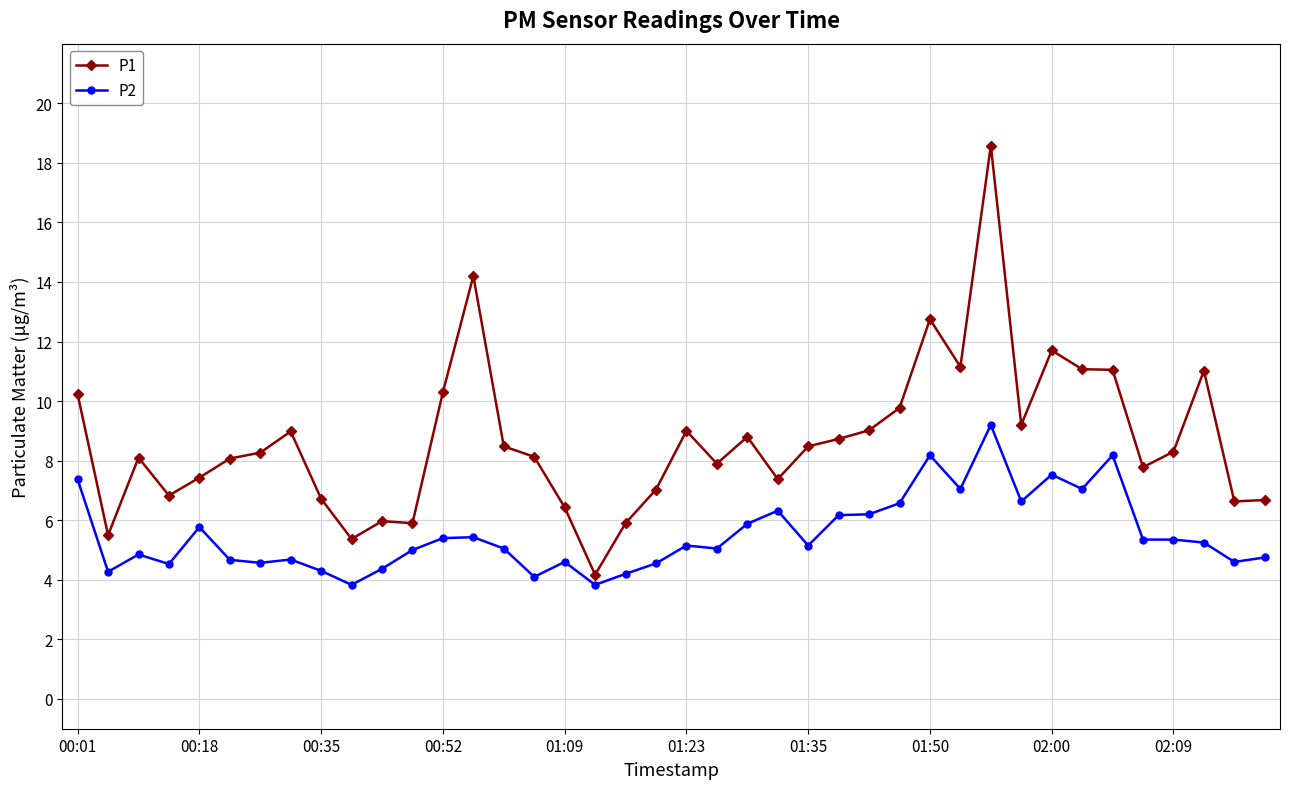

What is the minimum value shown in the chart?

3.8